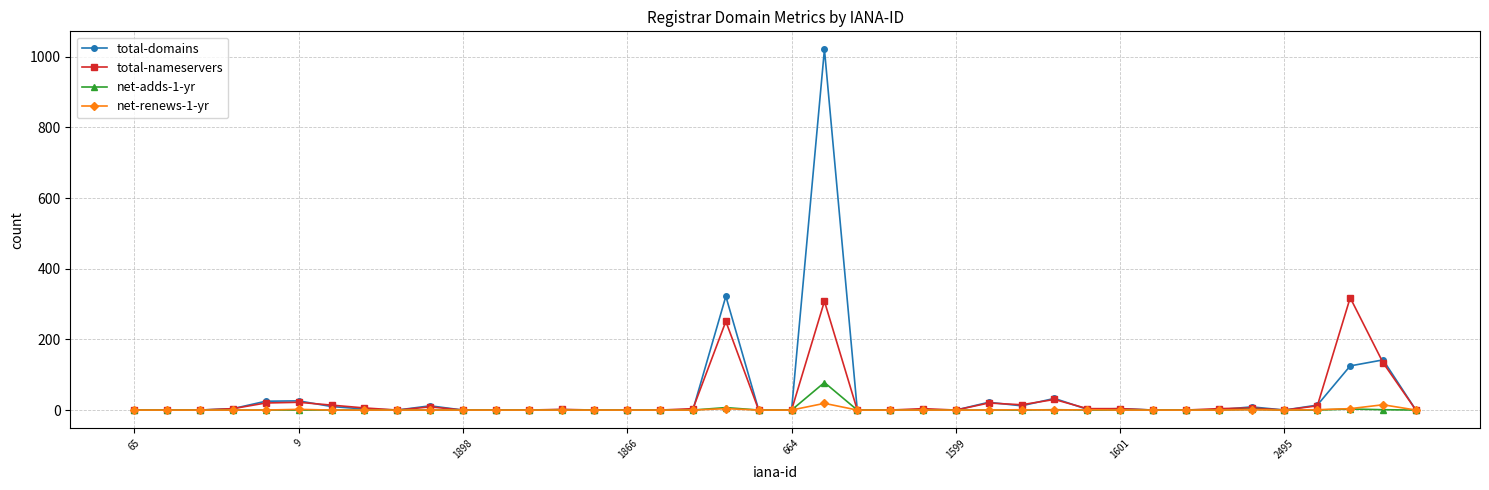

Which series has the widest spread of values?

total-domains